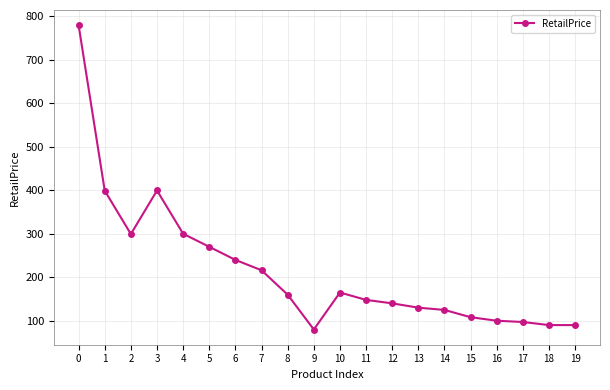

The chart shows a value of 239.8 at 6. True or false?

True